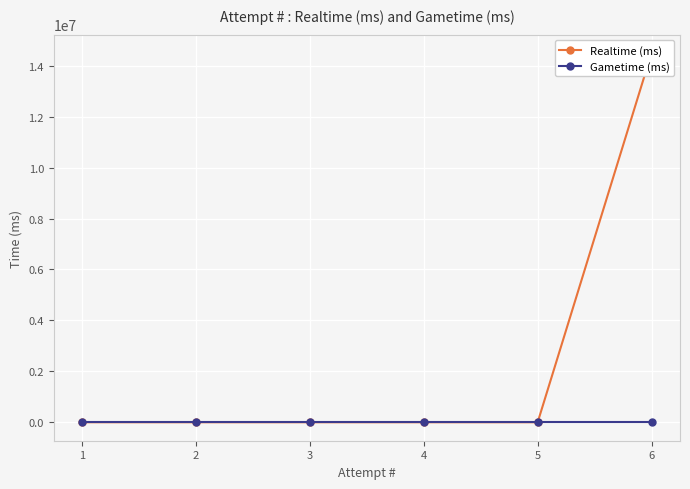

Which series has the largest range (max minus min)?

Realtime (ms)